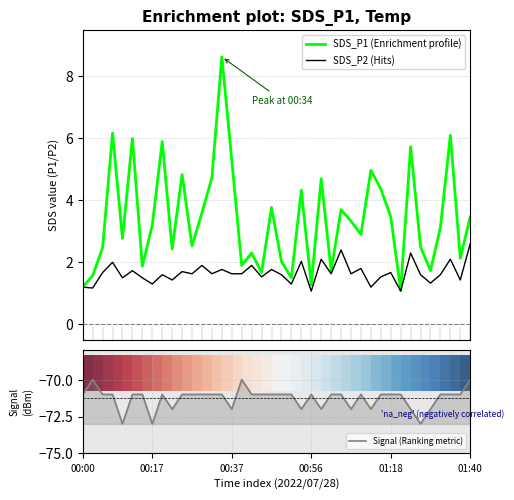

How many series are shown in this chart?

3